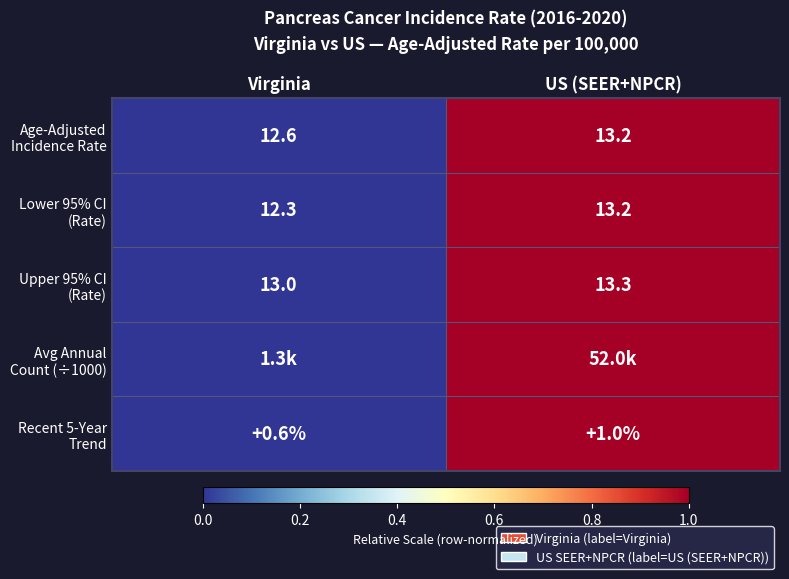

What is the total value across all series at US (SEER+NPCR)?

5